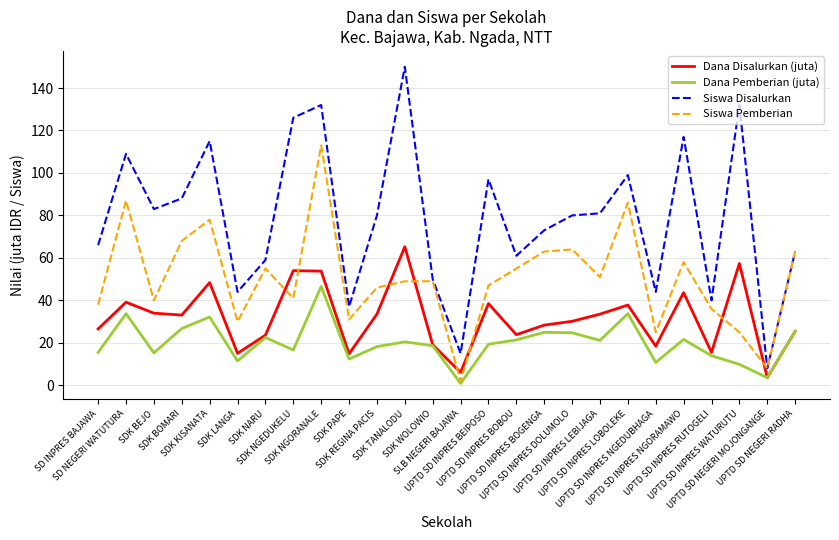

Is the value of Siswa Pemberian at SDK WOLOWIO greater than the value of Dana Disalurkan (juta) at UPTD SD NEGERI RADHA?

Yes